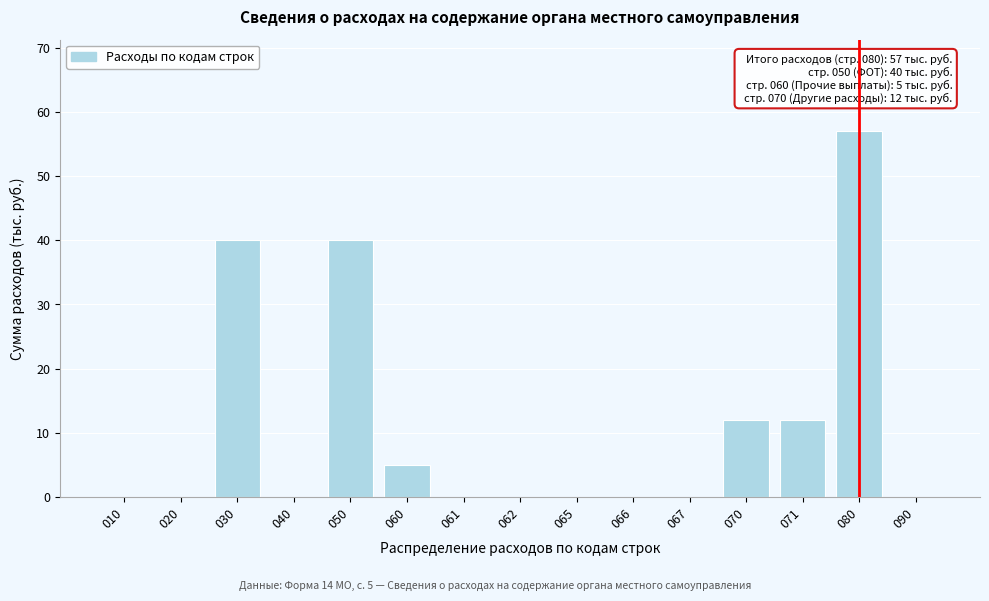

Reading left to right, extract all data points from this chart.

010=0	020=0	030=40	040=0	050=40	060=5	061=0	062=0	065=0	066=0	067=0	070=12	071=12	080=57	090=0